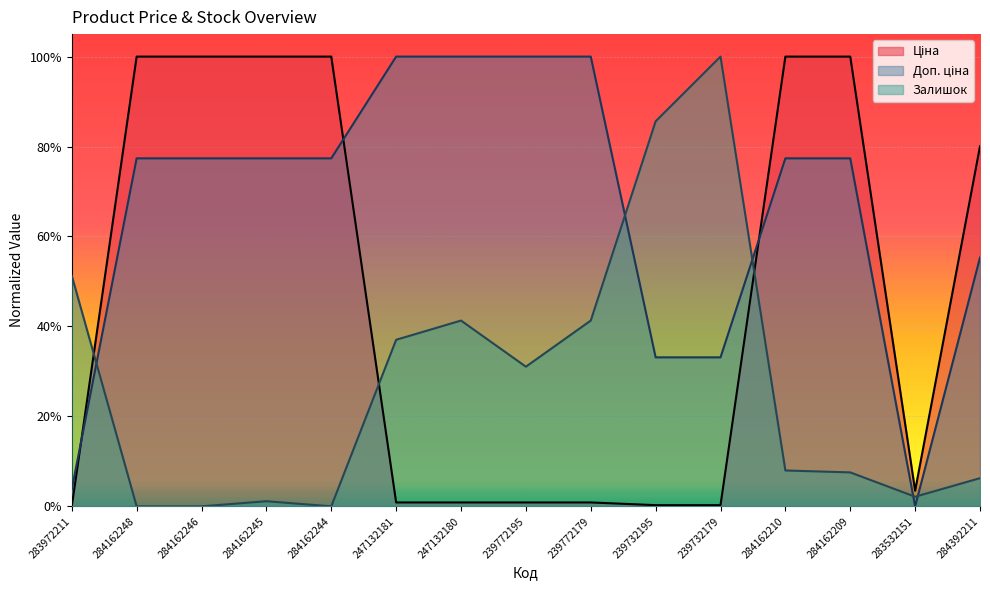

Which series has the largest range (max minus min)?

Ціна